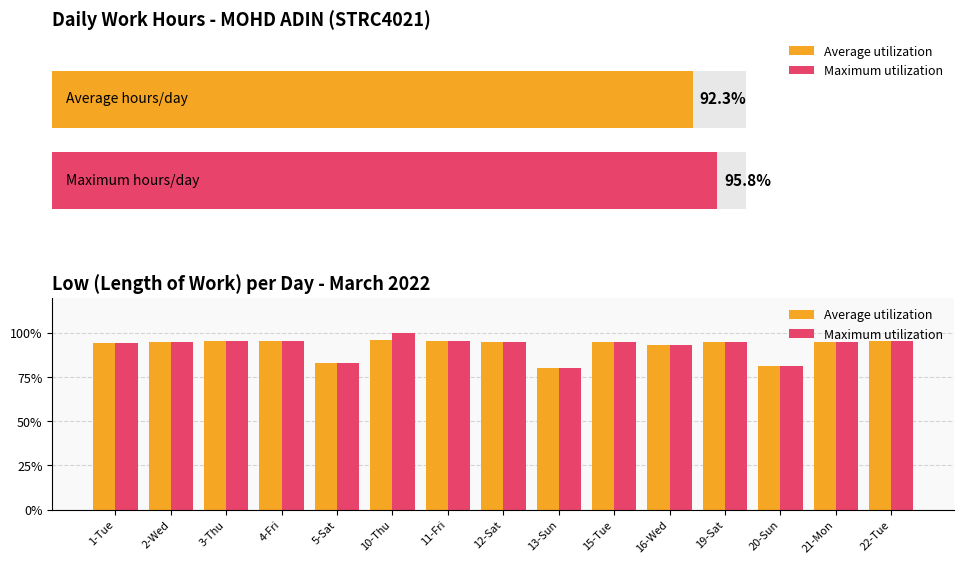

Which series has the largest range (max minus min)?

Maximum utilization